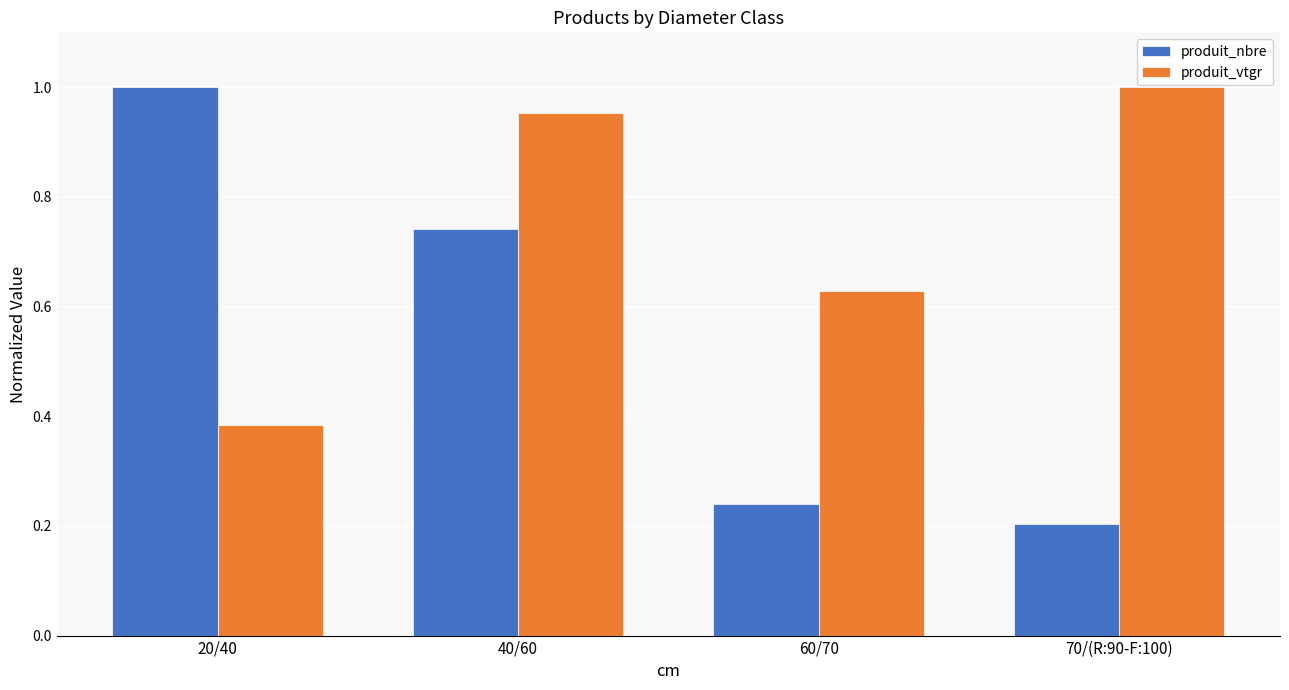

What is the difference between the highest and lowest values at 70/(R:90-F:100)?

0.8